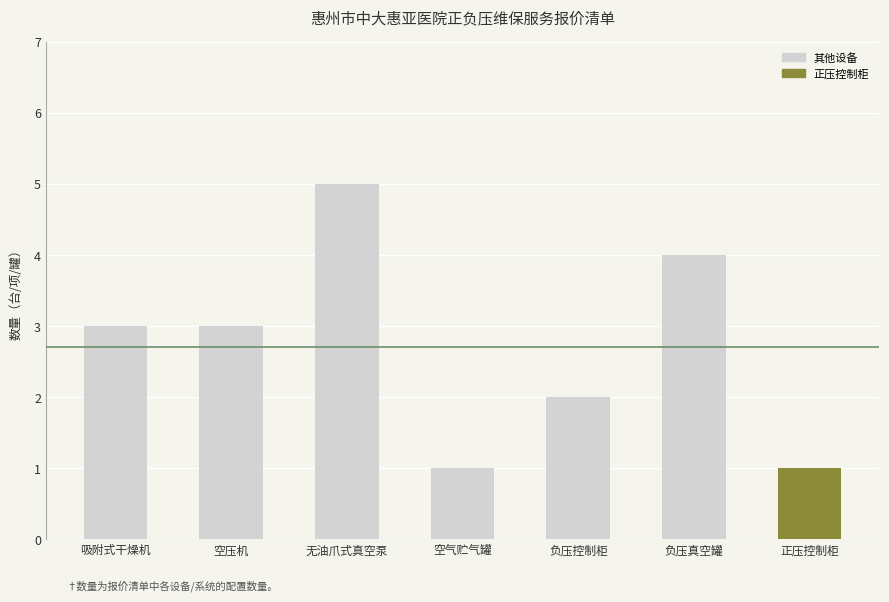

What is the change in value from 无油爪式真空泵 to 负压控制柜?

-3